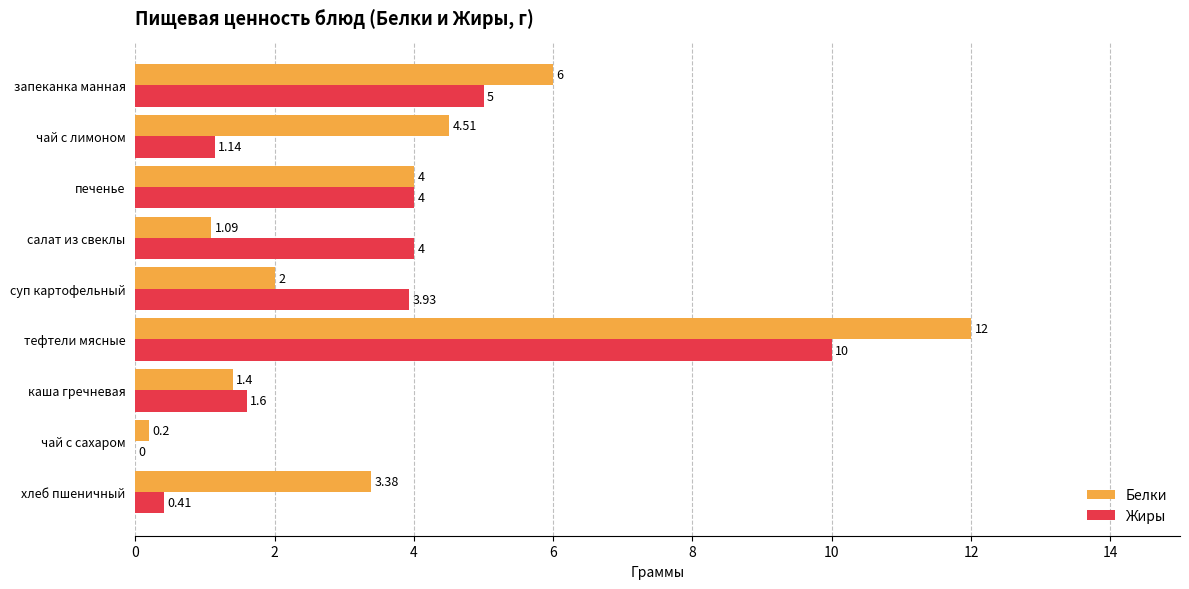

Is the value of Белки at тефтели мясные greater than the value of Жиры at запеканка манная?

Yes